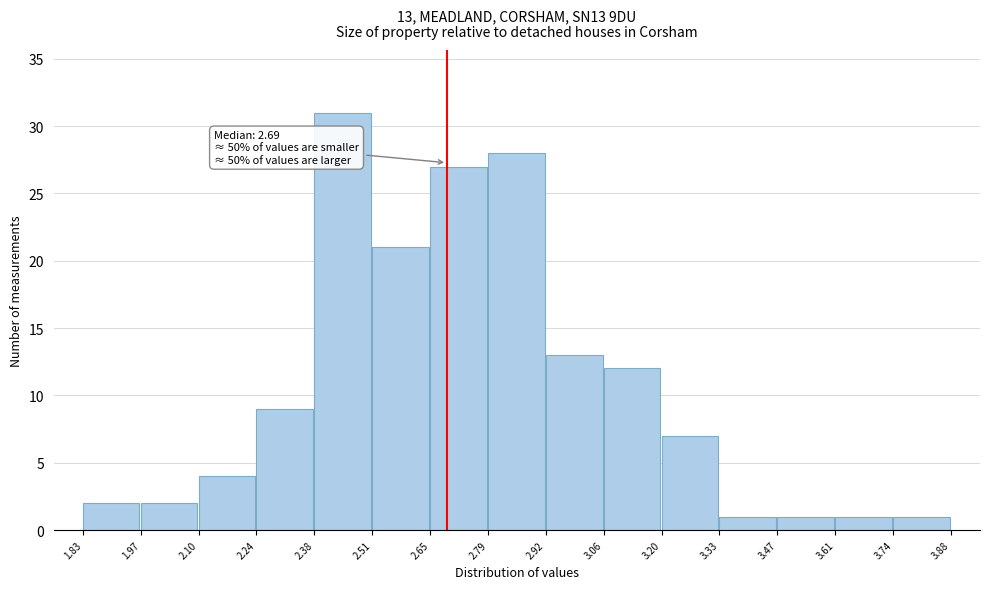

Over which range of the x-axis is the bar tallest?

2.38 to 2.51